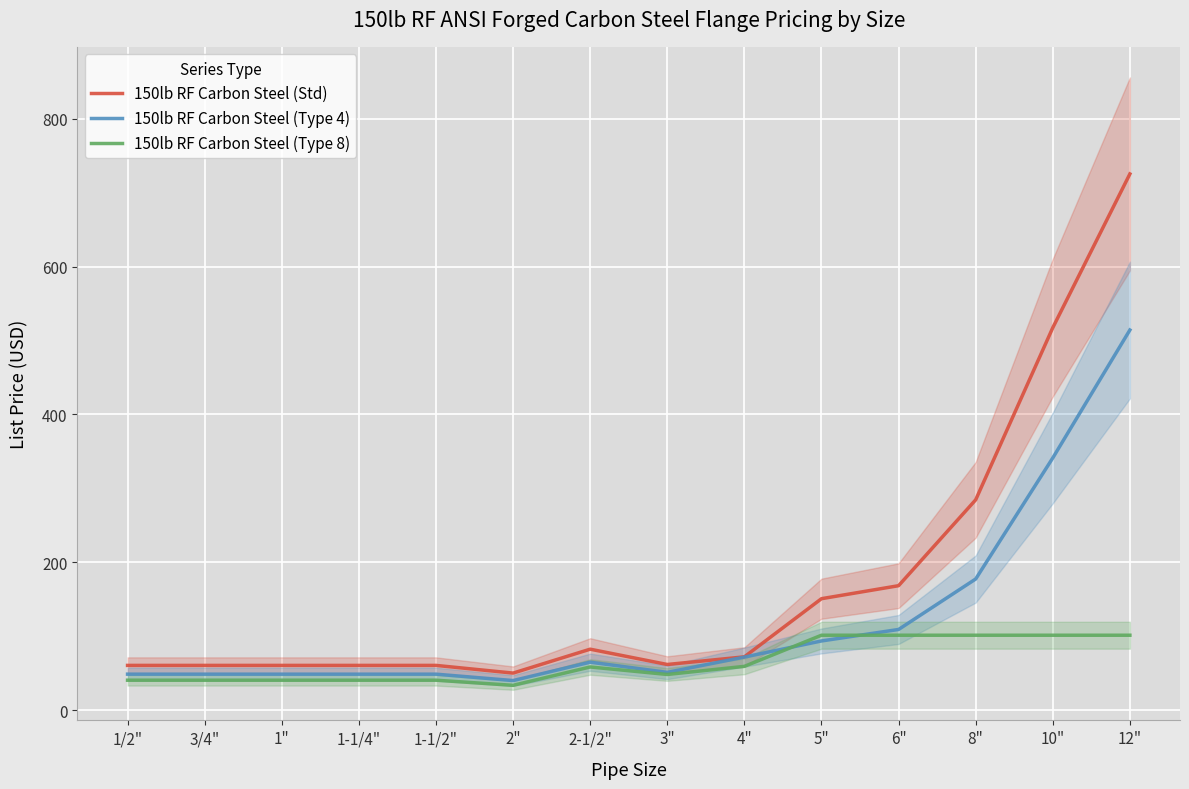

What is the label of the 2nd point from the right?

10"